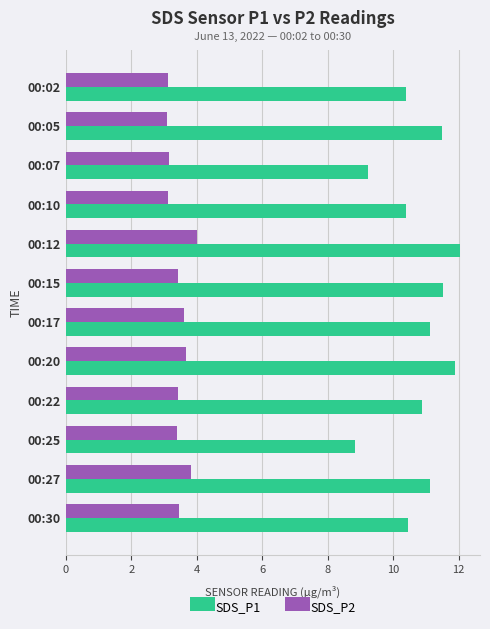

Is it true that SDS_P2 equals 3.1 at 00:10?

True